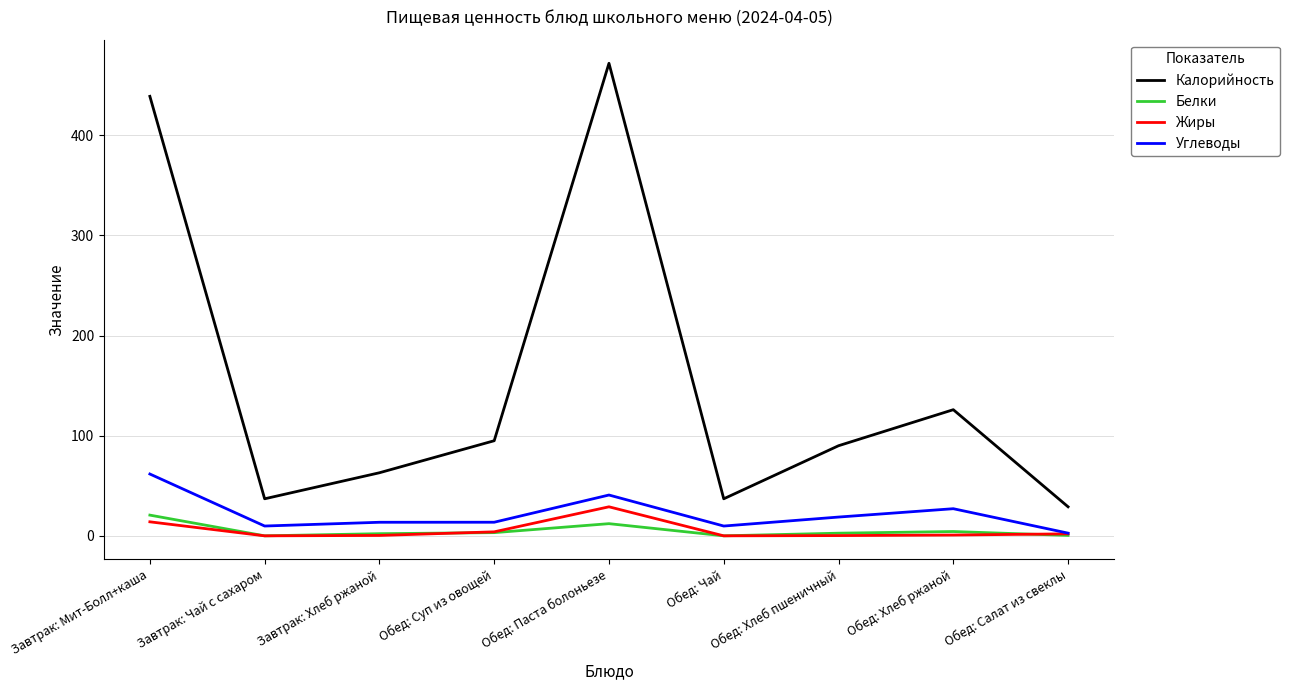

Rank the series by their maximum value, from lowest to highest.

Белки, Жиры, Углеводы, Калорийность